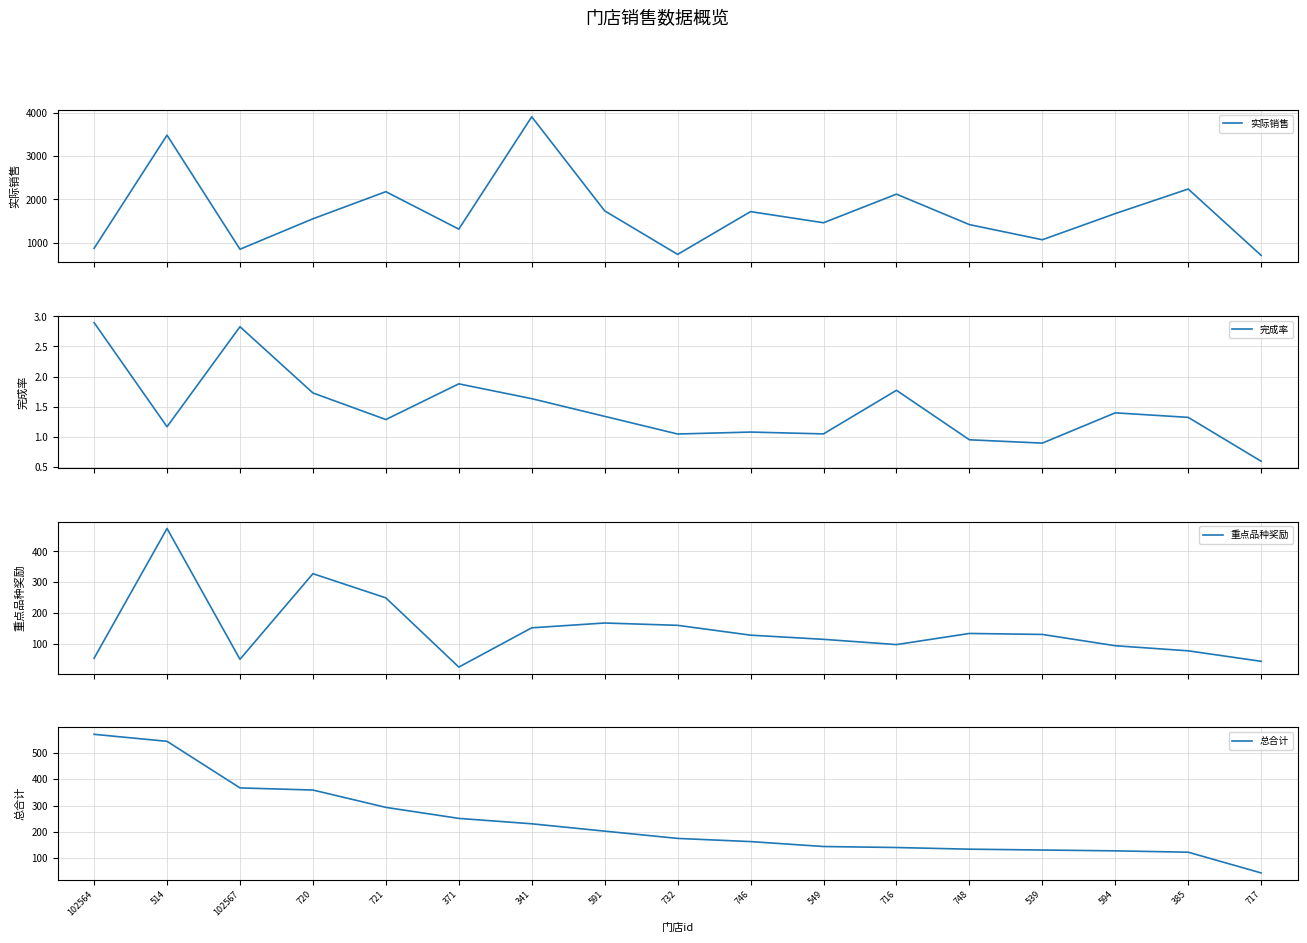

What is the difference between the 完成率 values at 102564 and 594?

1.5